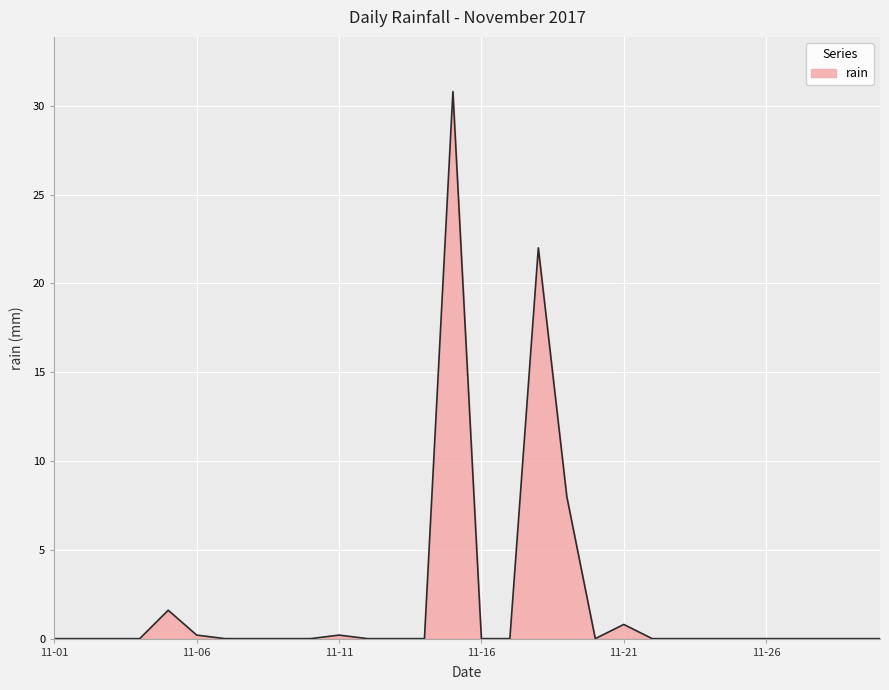

What is the difference between the maximum and minimum values?

30.8